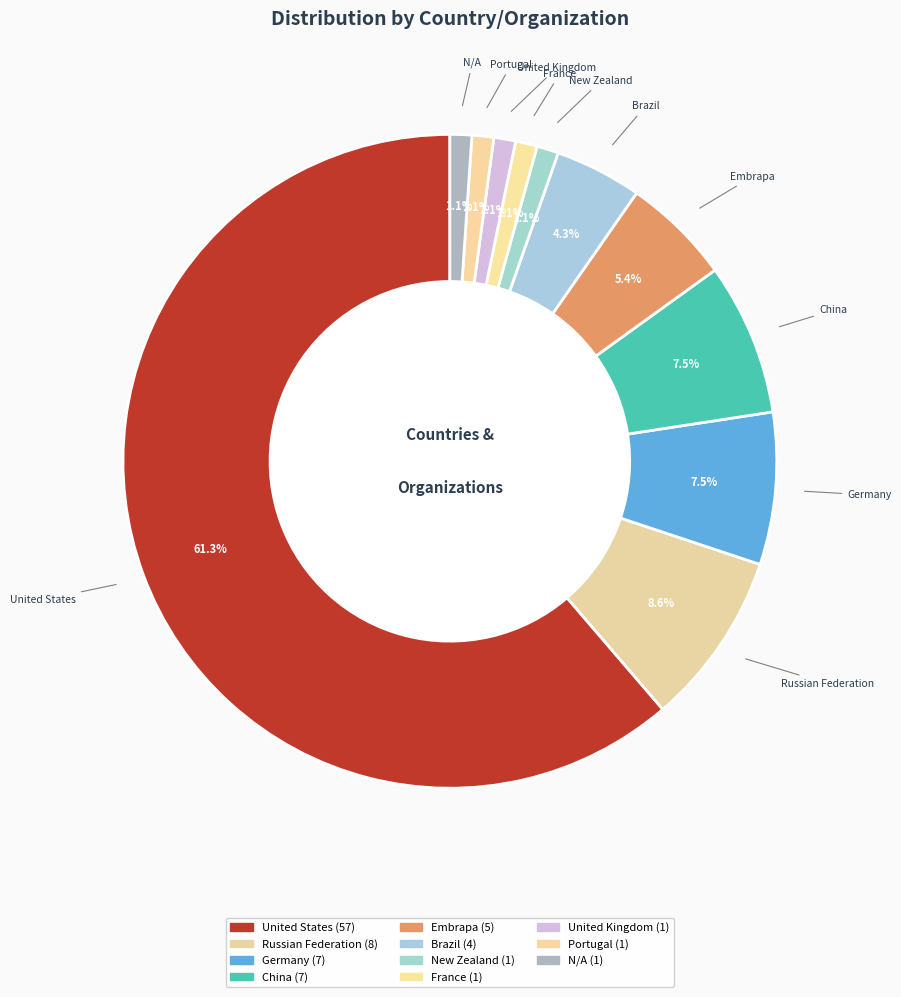

What is the largest slice in the pie chart?

United States